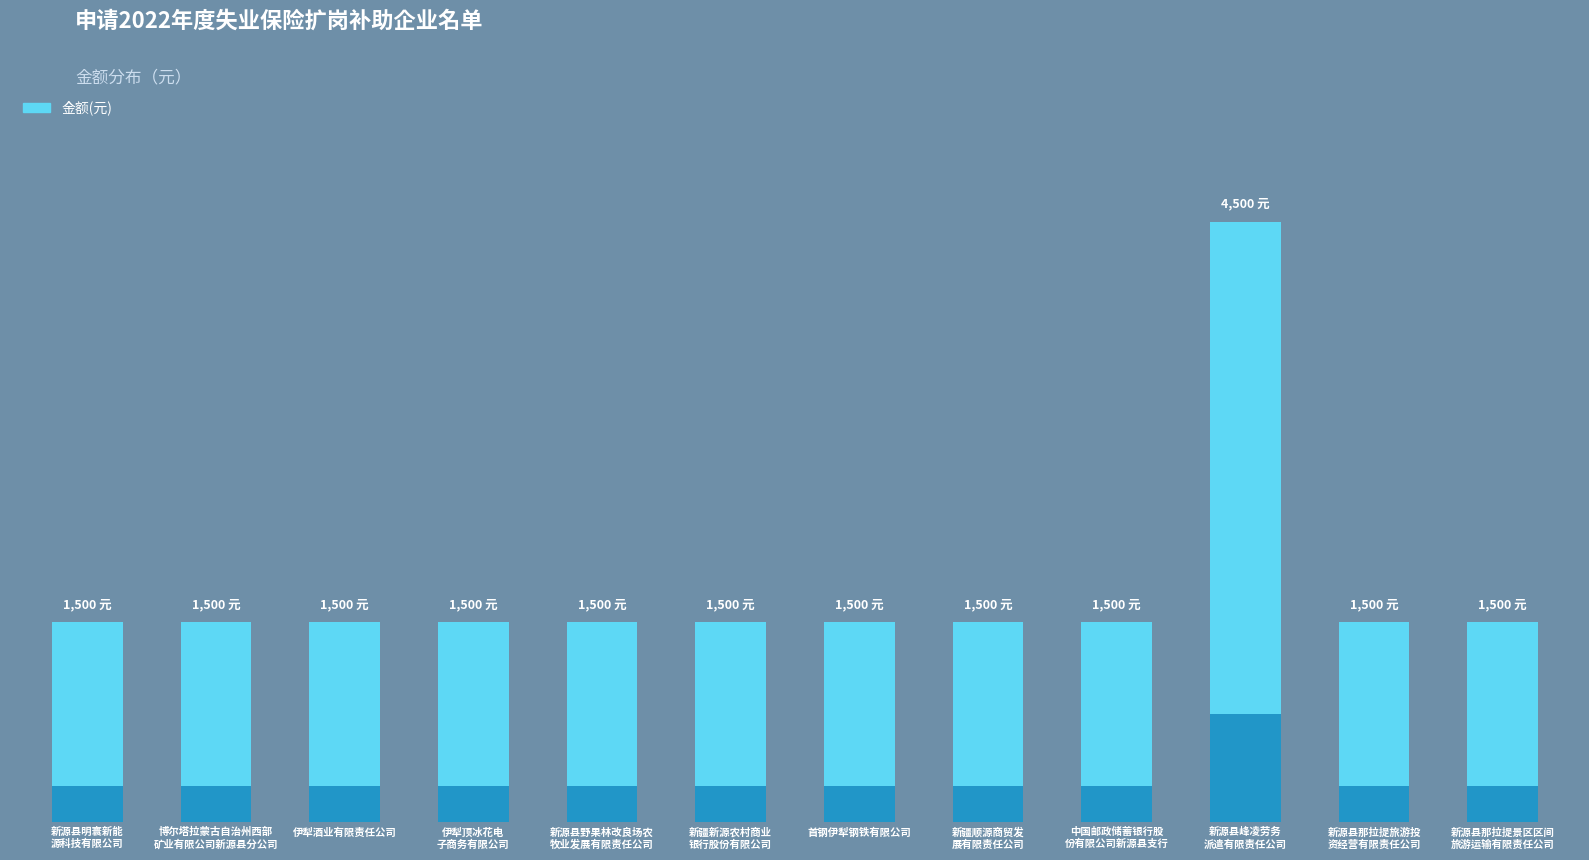

What is the change in value from 伊犁酒业有限责任公司 to 新源县峰凌劳务派遣有限责任公司?

+3000